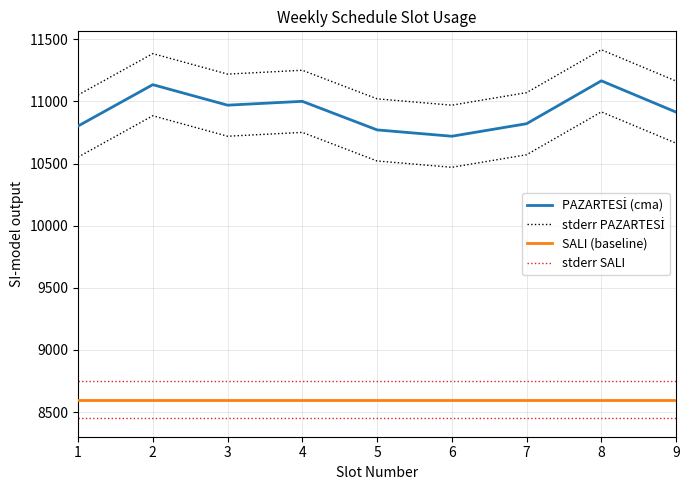

What are all the series names shown in the legend?

PAZARTESİ (cma), stderr PAZARTESİ, SALI (baseline), stderr SALI